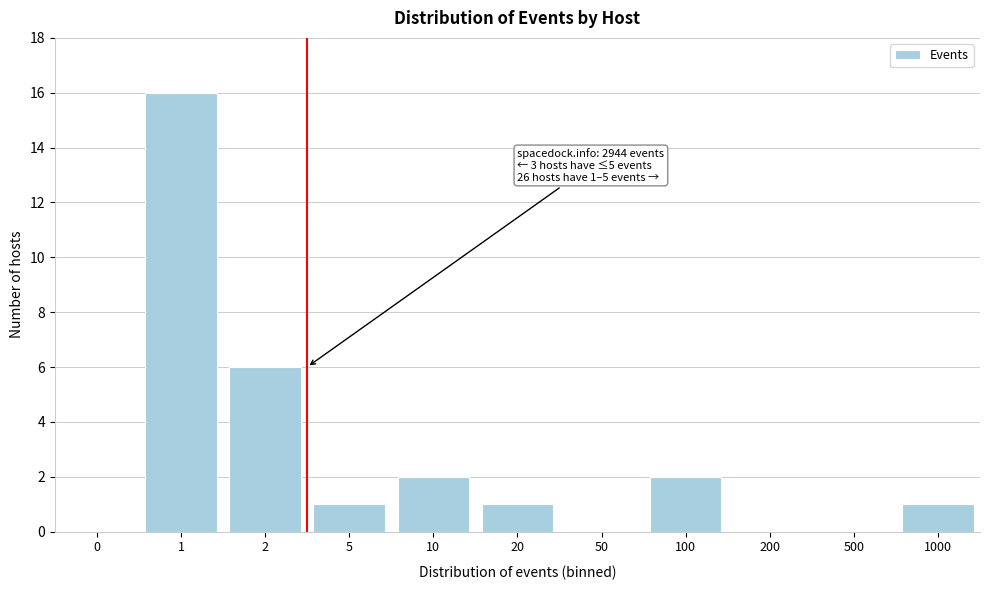

Reading left to right, what are all the values shown in this chart?

0=0	1=16	2=6	5=1	10=2	20=1	50=0	100=2	200=0	500=0	1000=1